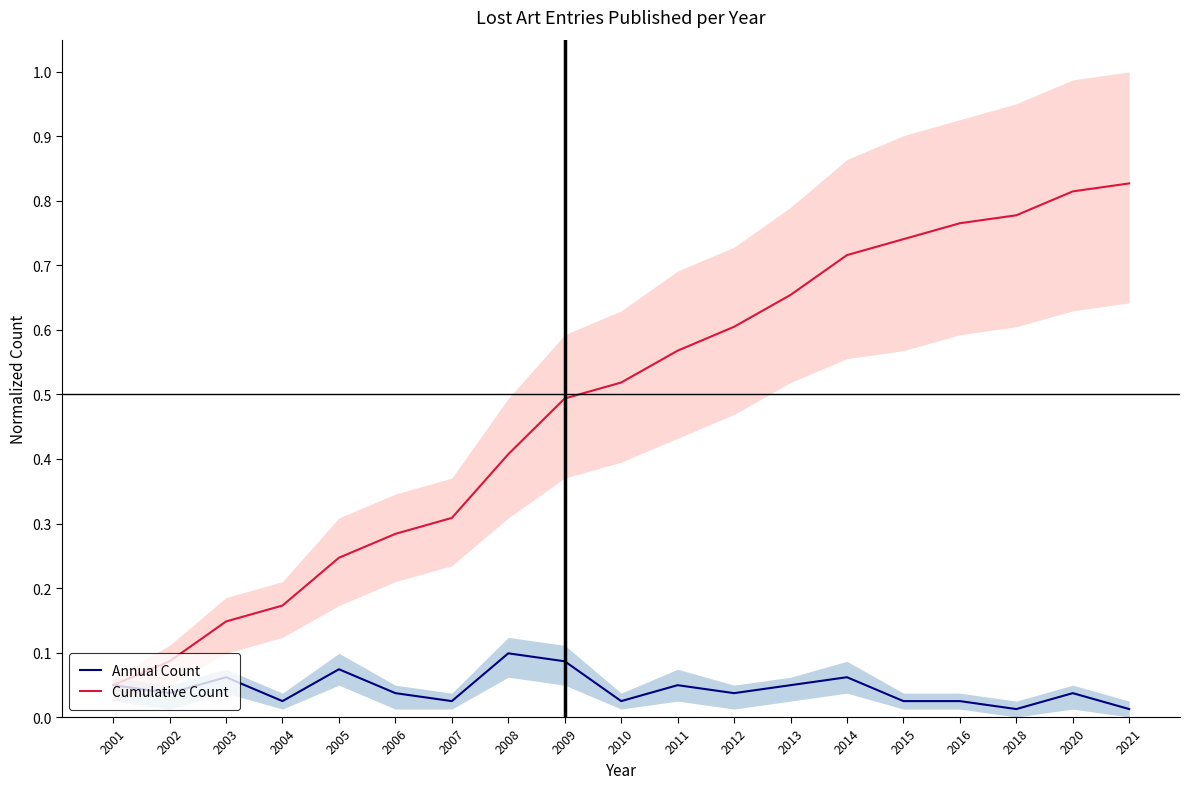

Which series has the largest range (max minus min)?

Cumulative Count